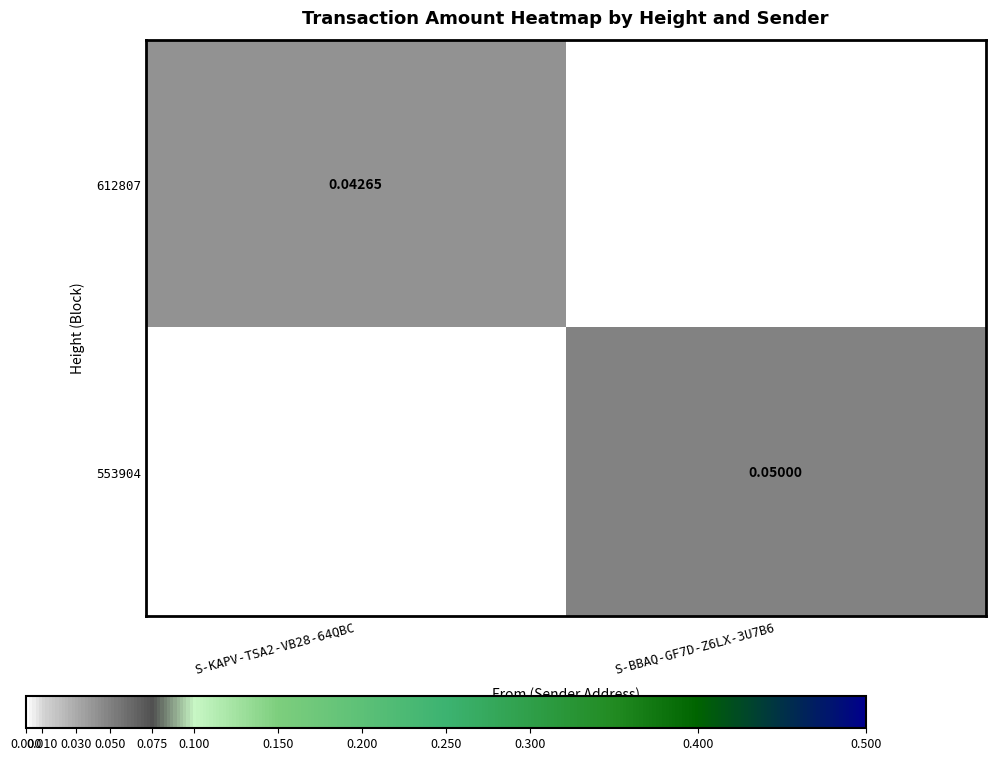

Rank the series by their maximum value, from lowest to highest.

612807, 553904